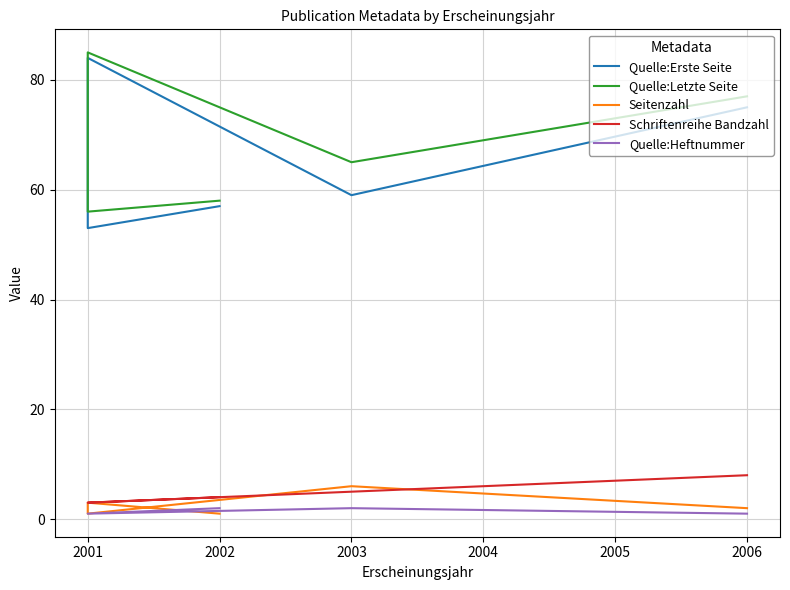

The Quelle:Letzte Seite series shows 32 at 2001. True or false?

False